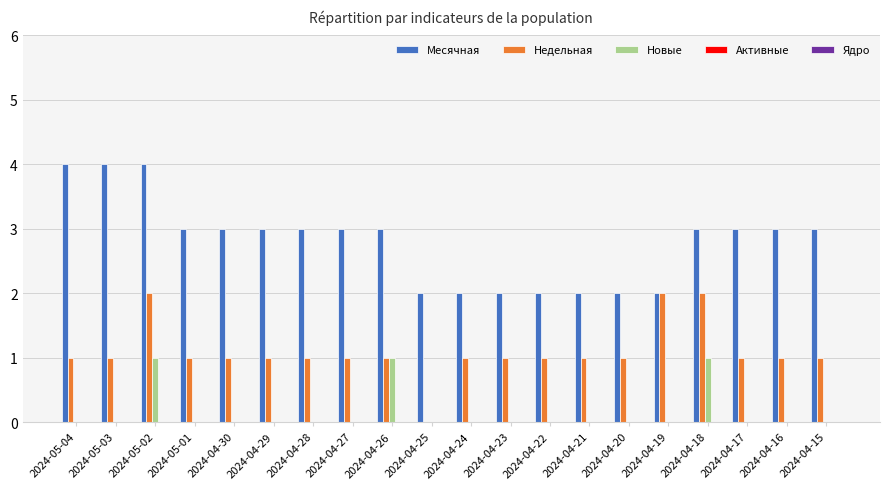

At which category is the sum across all series the highest?

2024-05-02